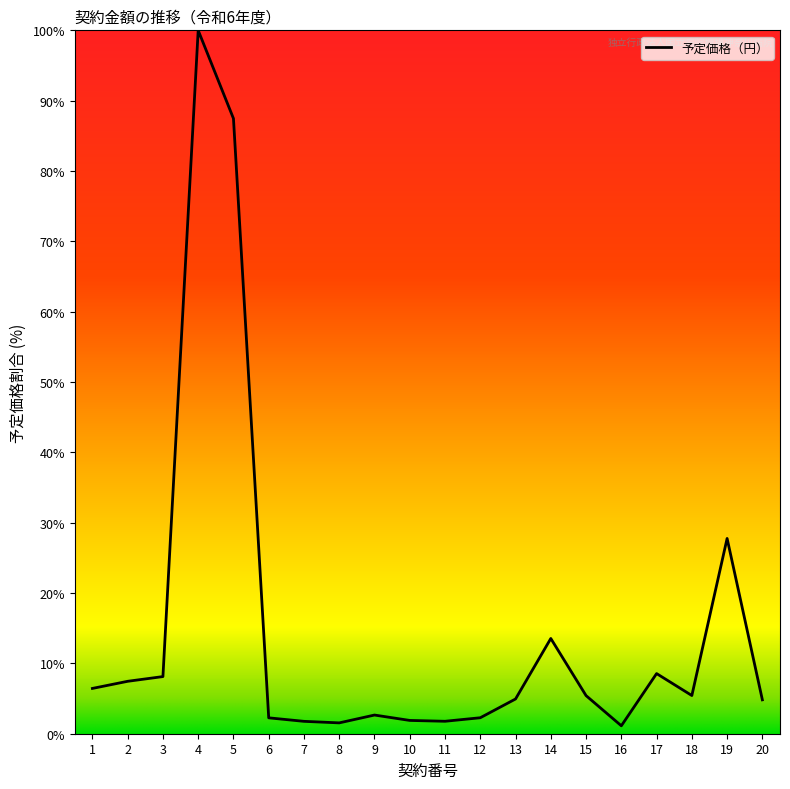

True or false: the data shows 1.8 at 11.

True